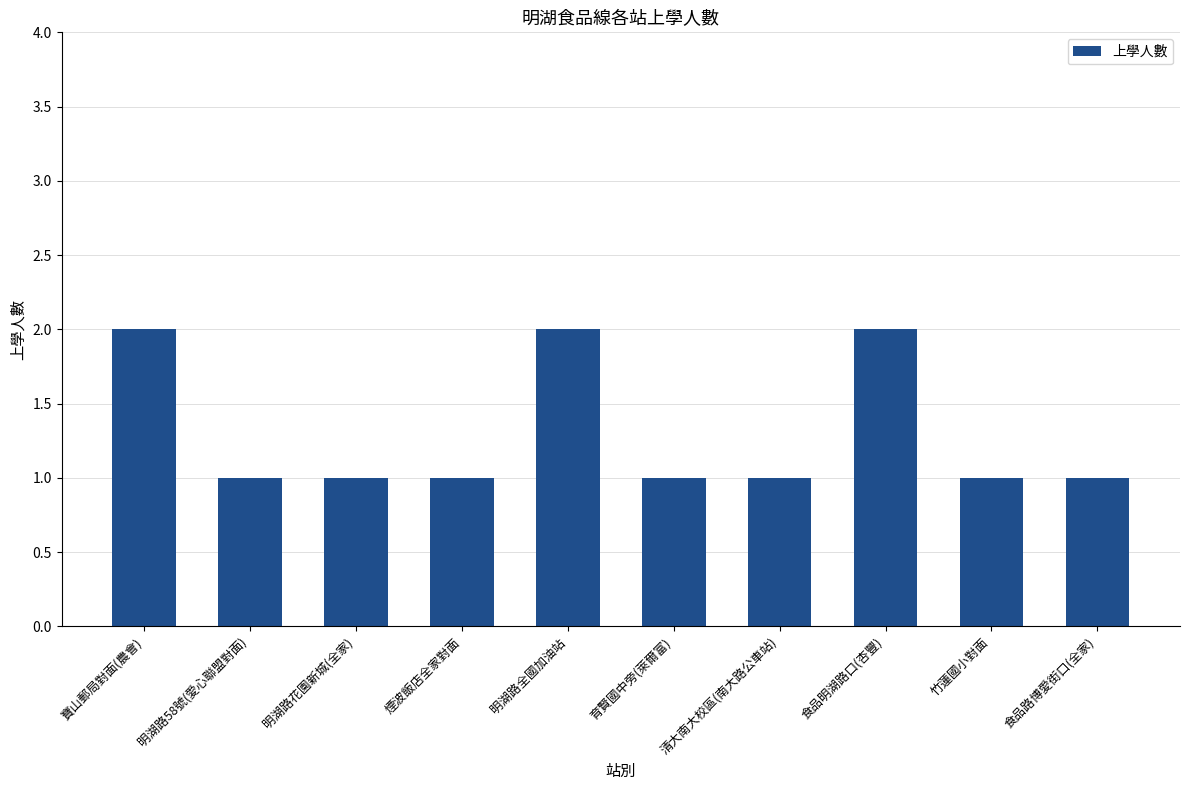

What is the label of the 7th bar from the left?

清大南大校區(南大路公車站)